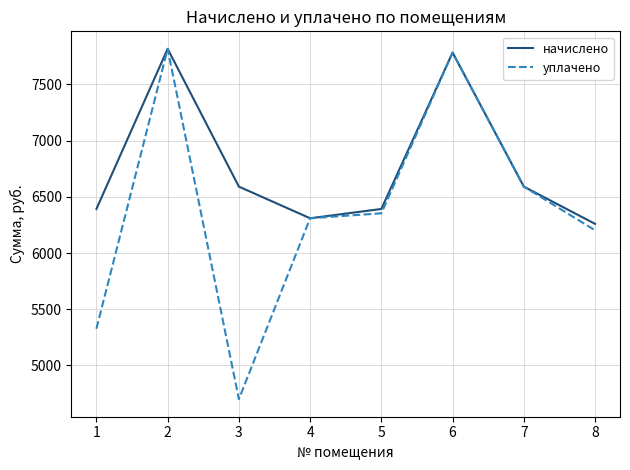

The уплачено series shows 2902.1 at 3. True or false?

False